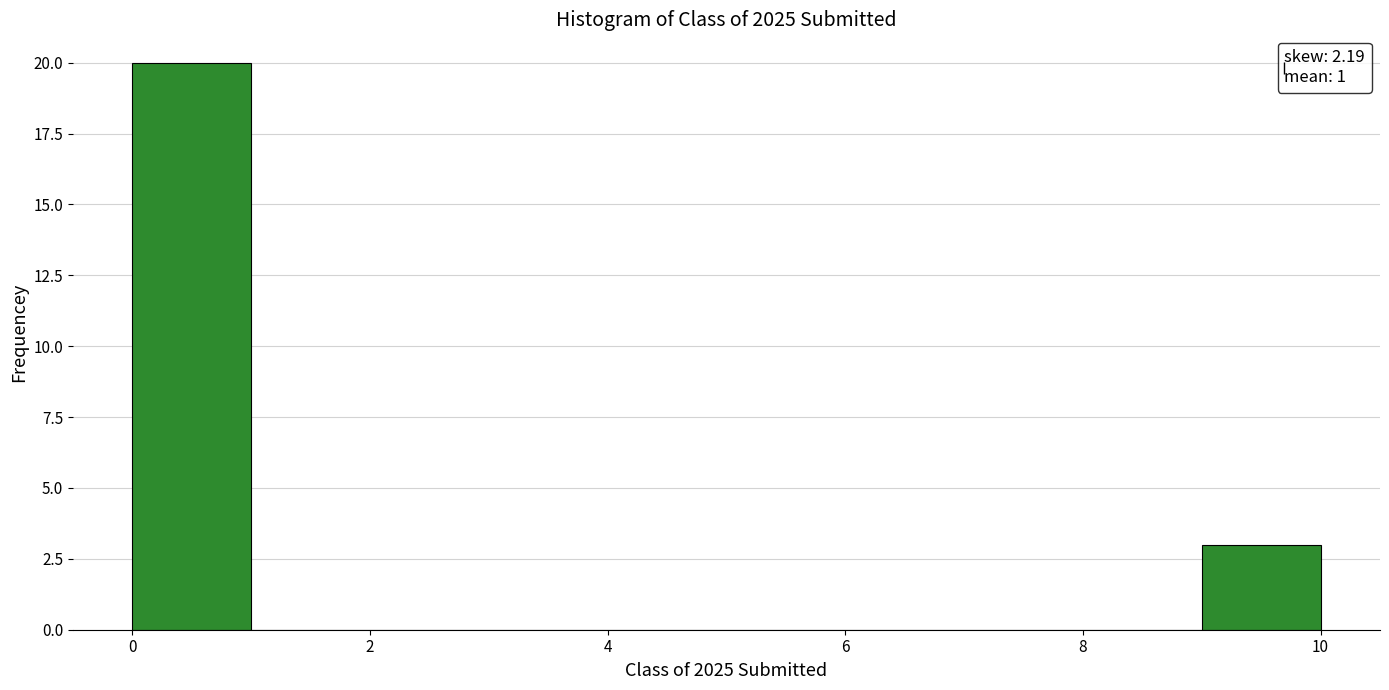

Reading left to right, transcribe this chart: for each bar, give the range it covers on the x-axis and its height. The values are not printed on the chart, so give them approximately, as read against the axis.

0 to 1: 20
1 to 2: 0
2 to 3: 0
3 to 4: 0
4 to 5: 0
5 to 6: 0
6 to 7: 0
7 to 8: 0
8 to 9: 0
9 to 10: 3